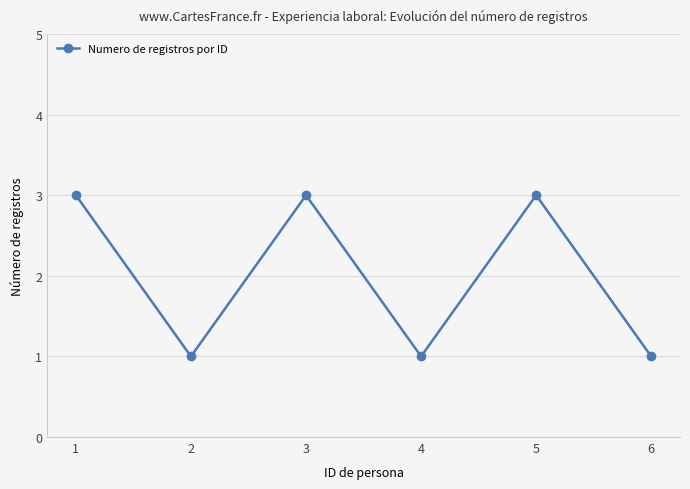

How many interior local valleys (lower than both neighbors) does the data have?

2